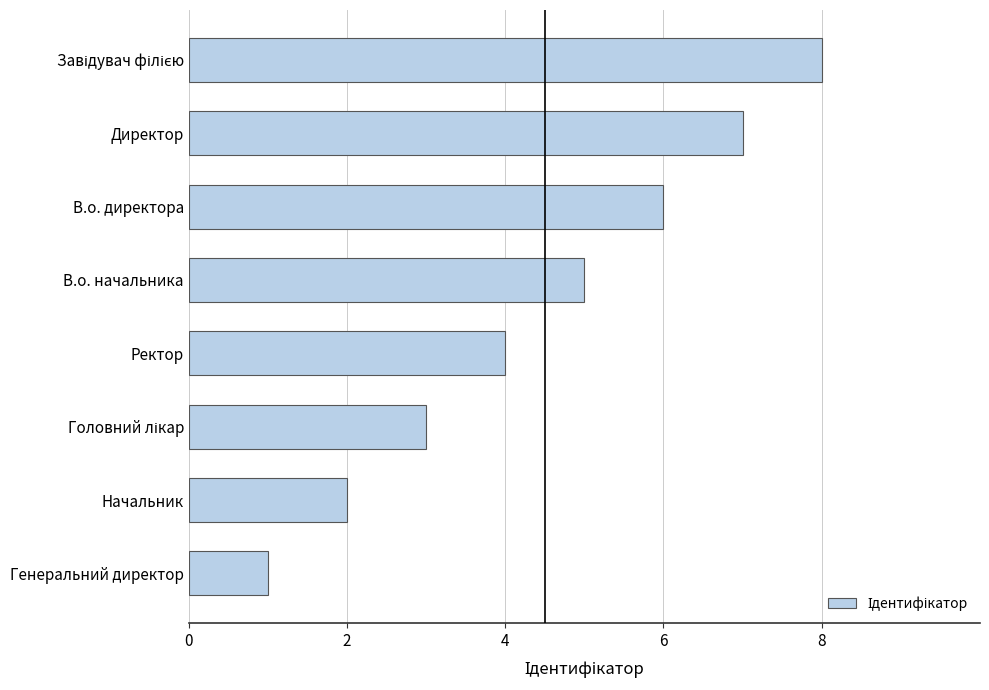

The chart shows a value of 7 at В.о. начальника. True or false?

False